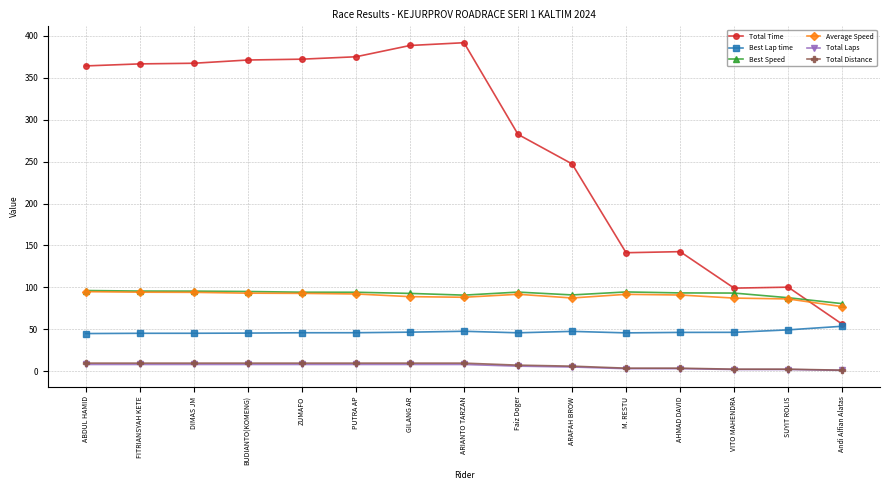

How many lines are shown in the chart?

6